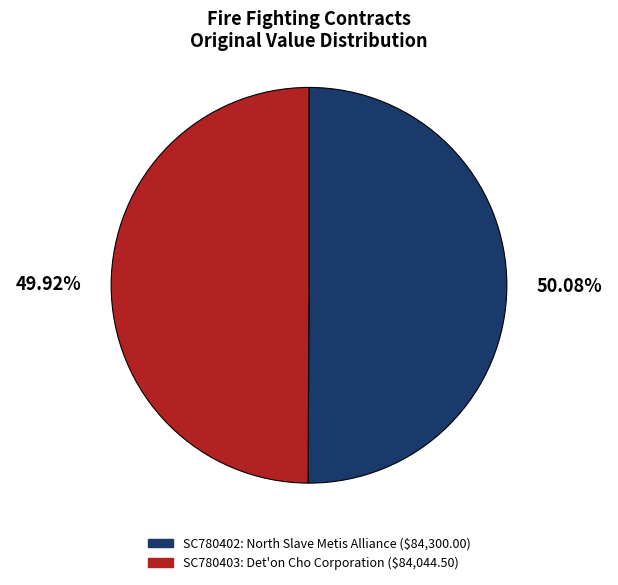

To the nearest percent, what percentage of the pie is SC780402?

50%